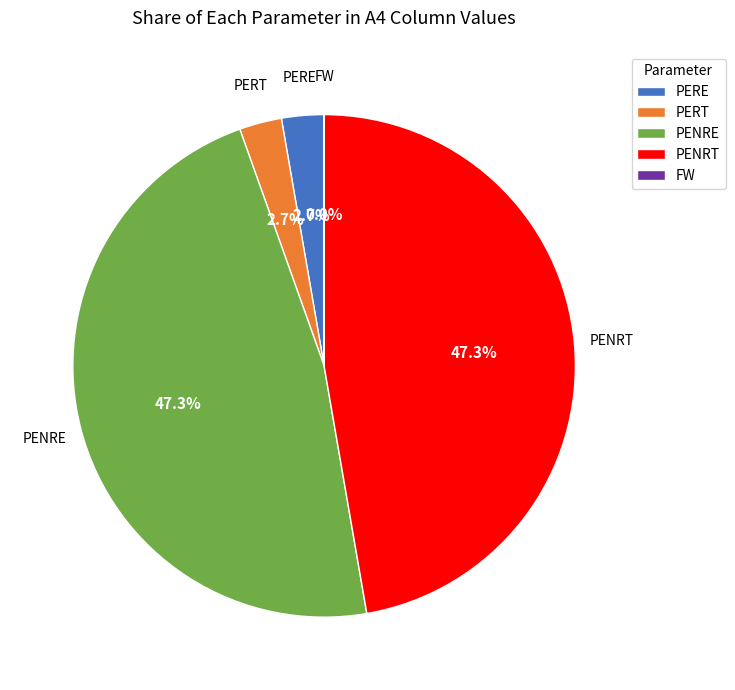

Is there any slice that represents more than half of the pie?

No